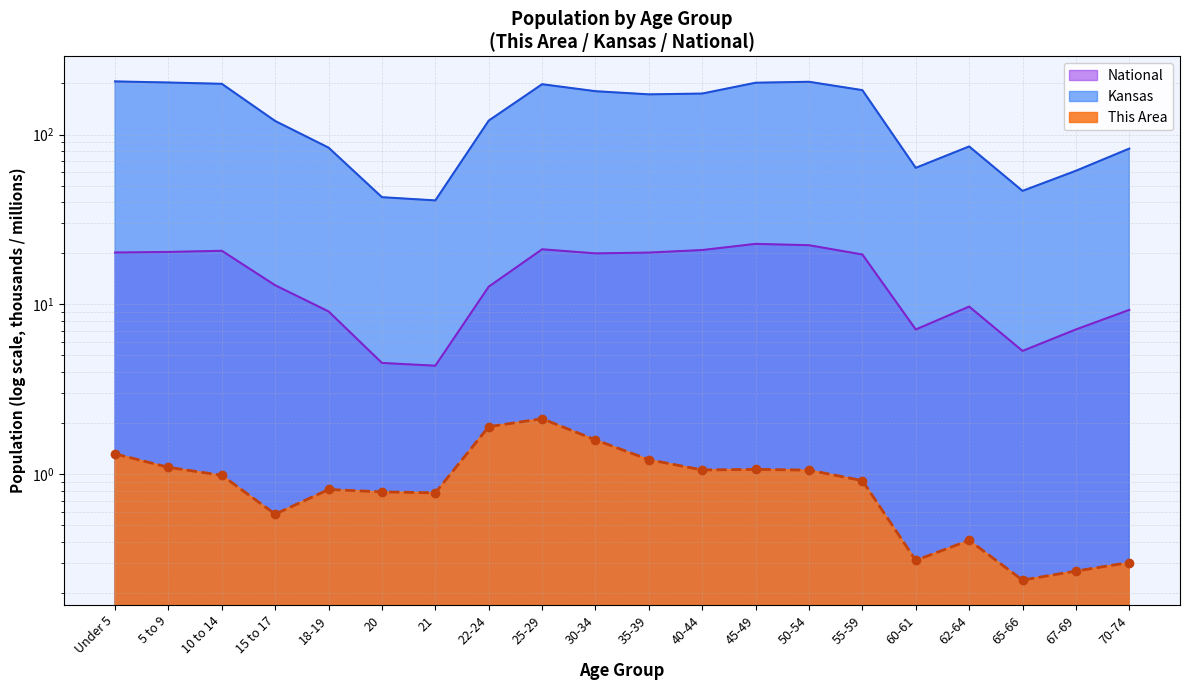

What is the label of the 17th point from the left?

62-64